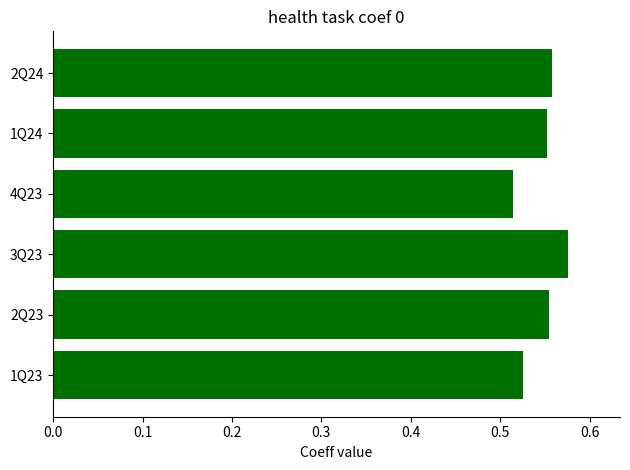

True or false: the data shows 0.3 at 1Q24.

False